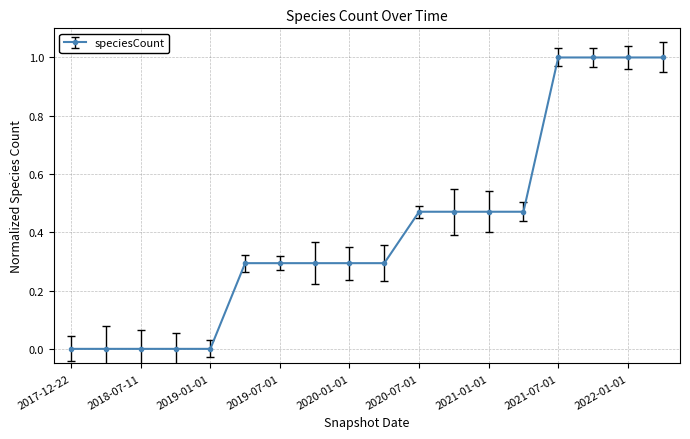

Count the number of data series in this chart.

1